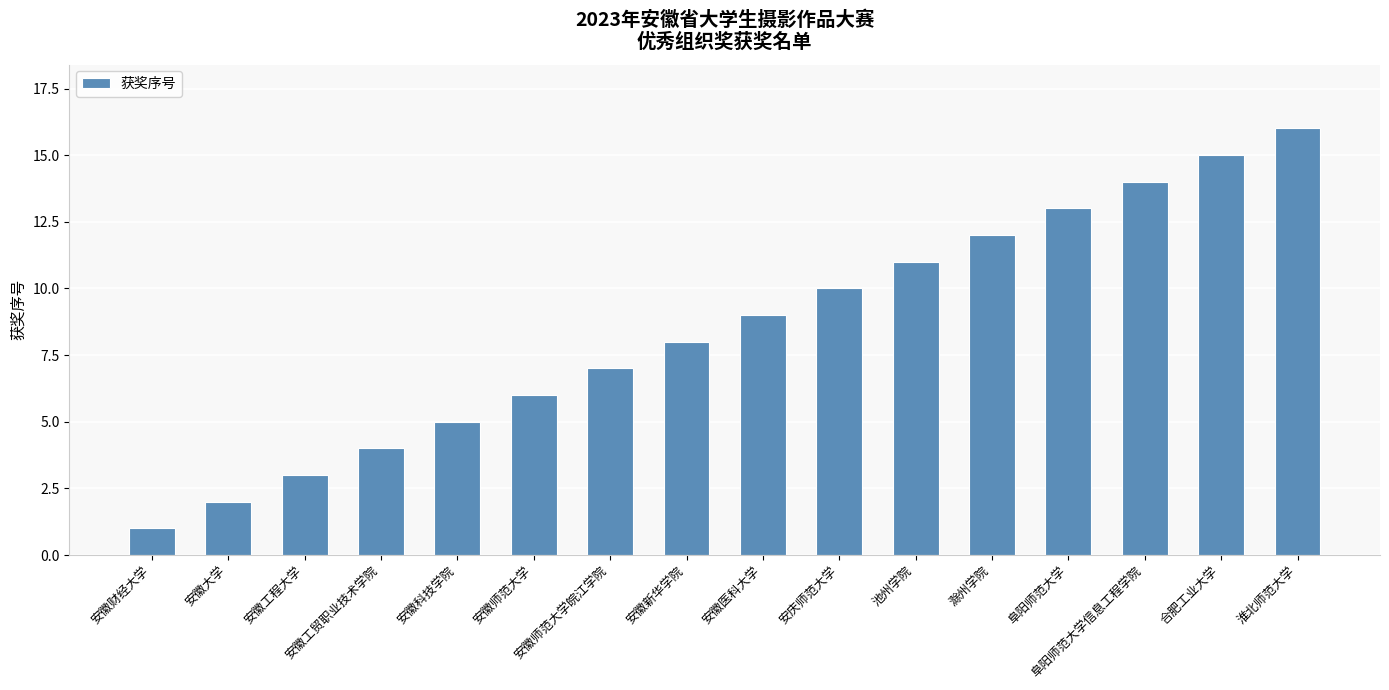

Approximately how many times larger is the value at 安徽新华学院 compared to 安徽工贸职业技术学院?

2.0